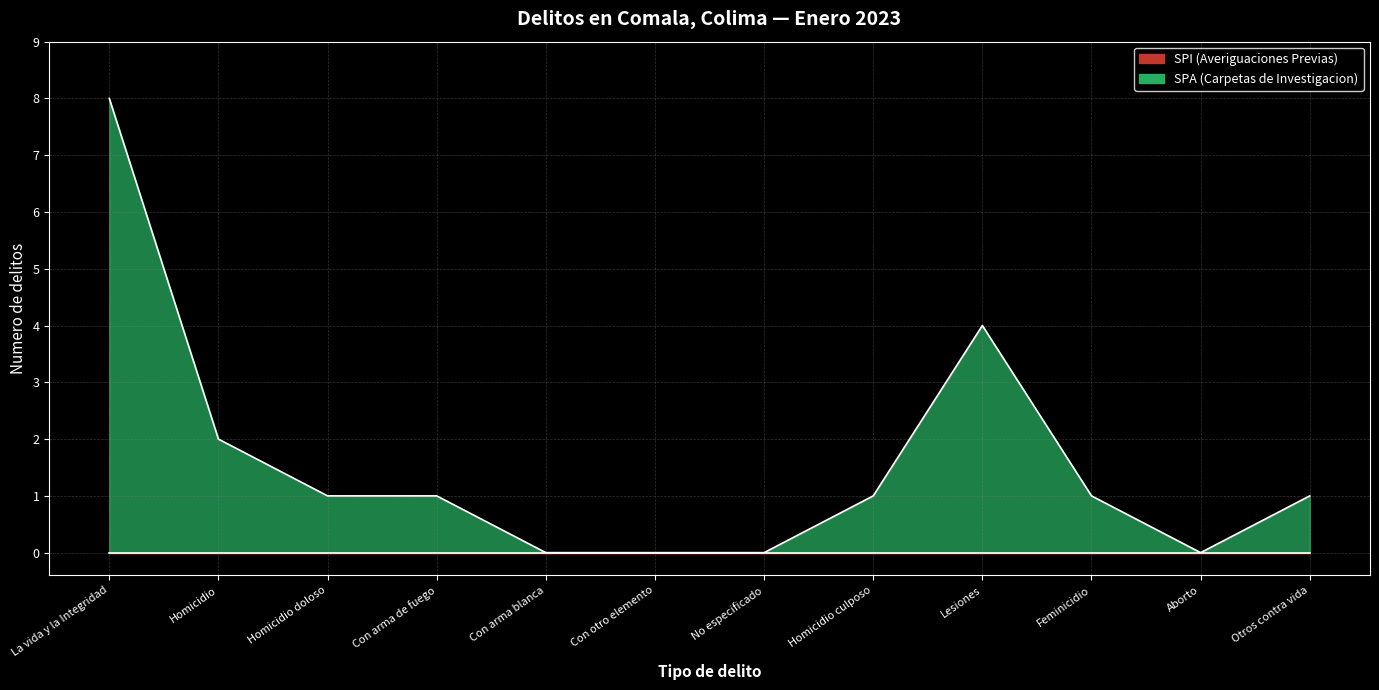

How many points are lower than both their immediate neighbors (excluding endpoints)?

1